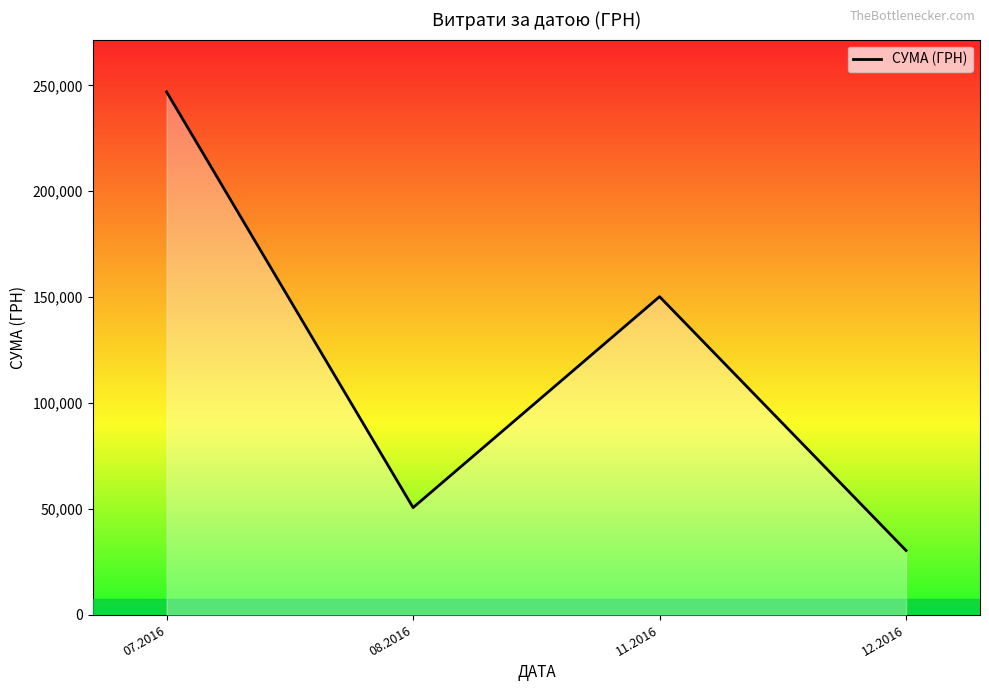

Rank the categories by value from highest to lowest.

07.2016, 11.2016, 08.2016, 12.2016